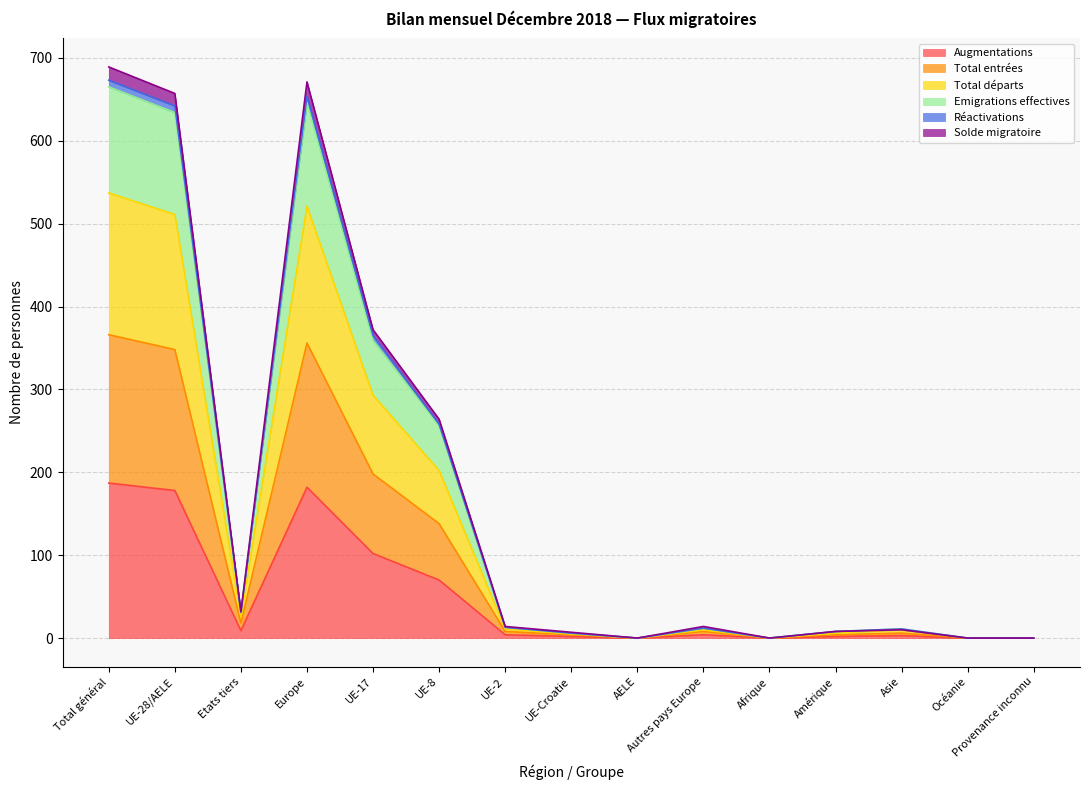

How many positive values does the Emigrations effectives series have?

11